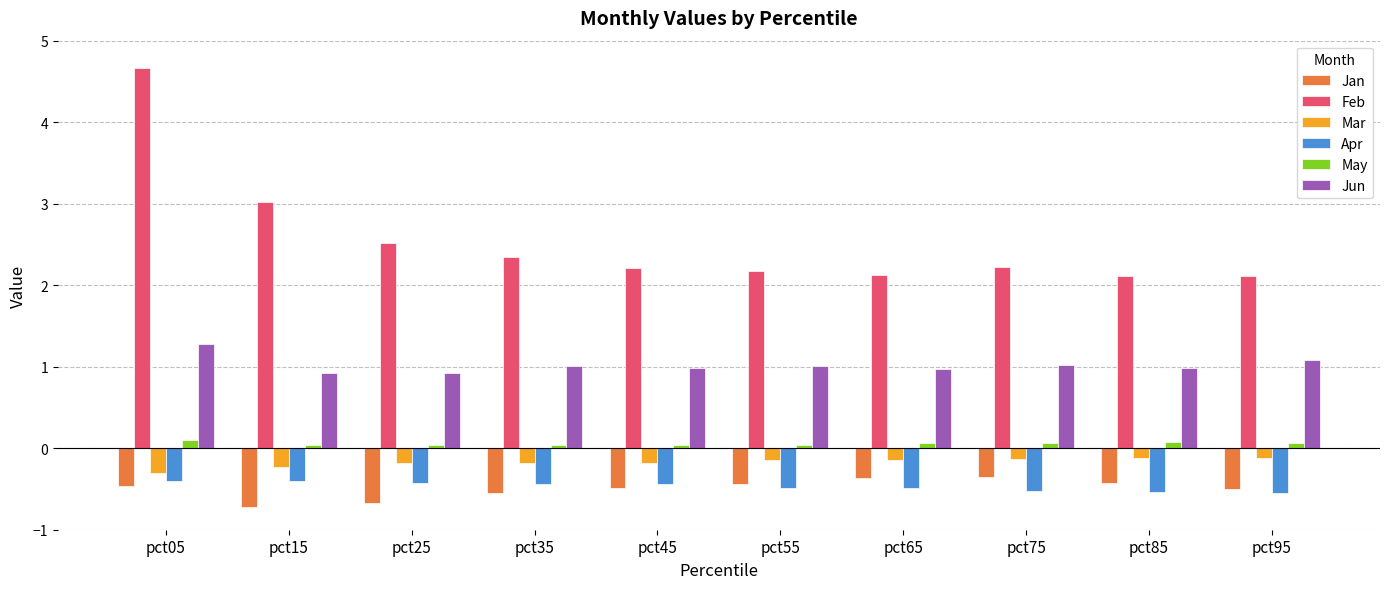

What are all the series names shown in the legend?

Jan, Feb, Mar, Apr, May, Jun